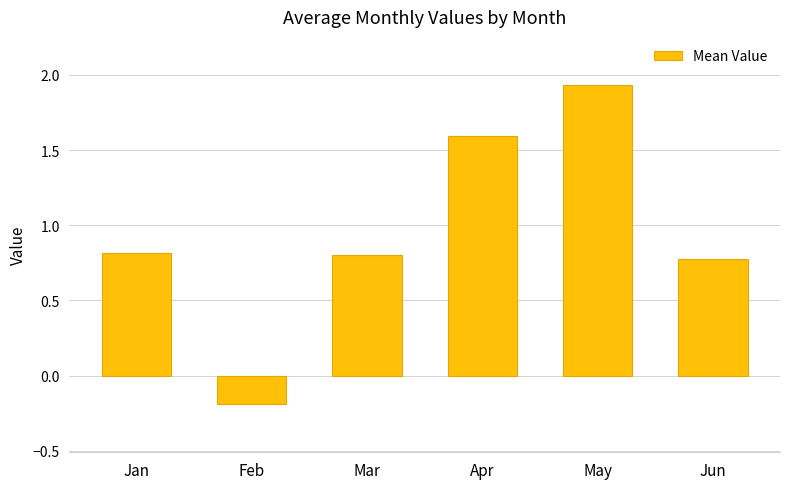

Are the bars grouped side by side (vs. stacked)?

No